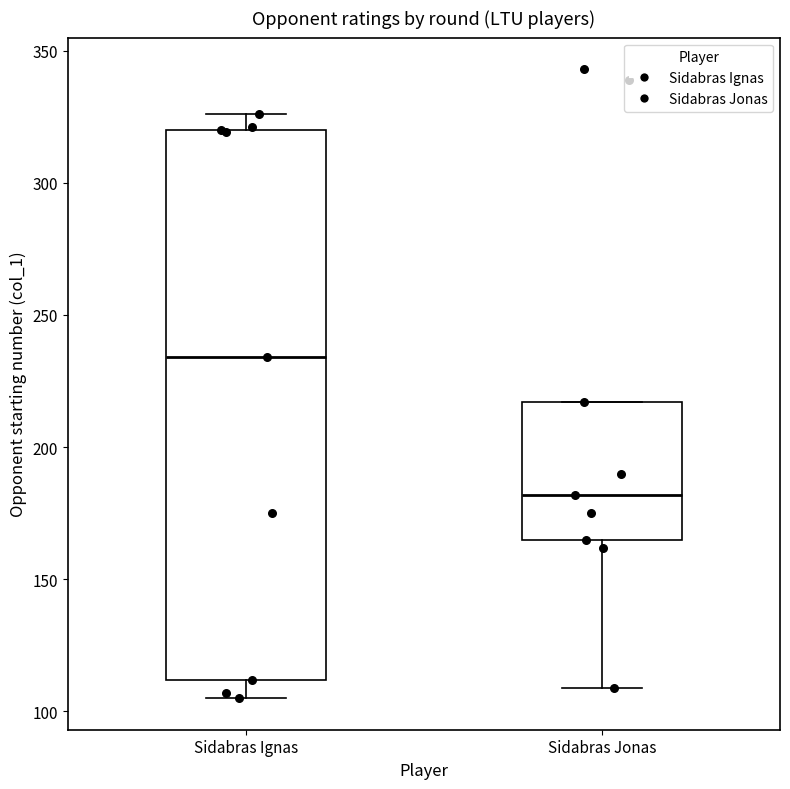

Where is the lower edge of the box for Sidabras Ignas on the y-axis? The values are not printed on the chart, so give them approximately, as read against the axis.

110